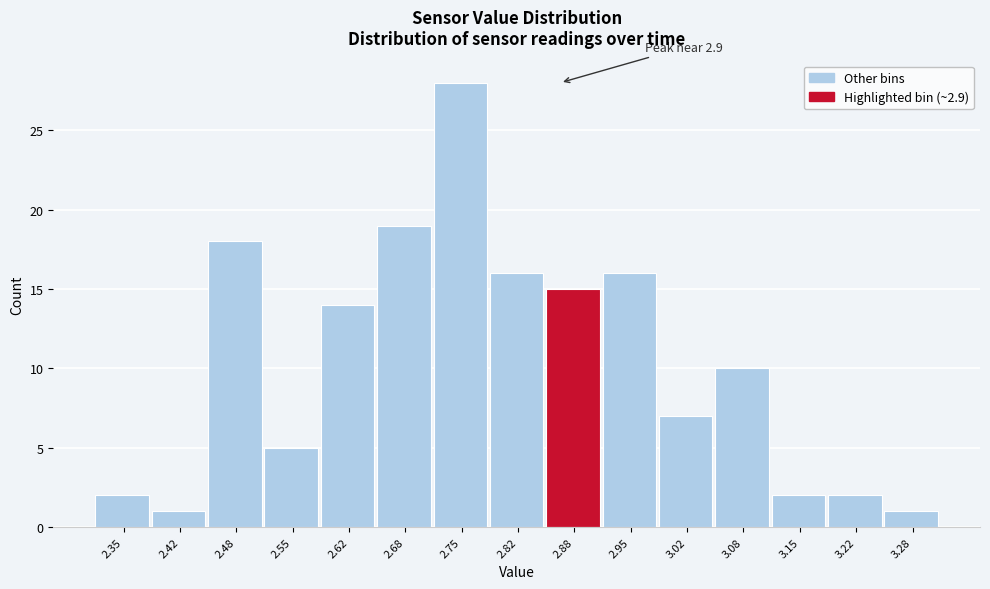

Reading left to right, extract all data points from this chart.

2.35=2	2.42=1	2.48=18	2.55=5	2.62=14	2.68=19	2.75=28	2.82=16	2.88=15	2.95=16	3.02=7	3.08=10	3.15=2	3.22=2	3.28=1